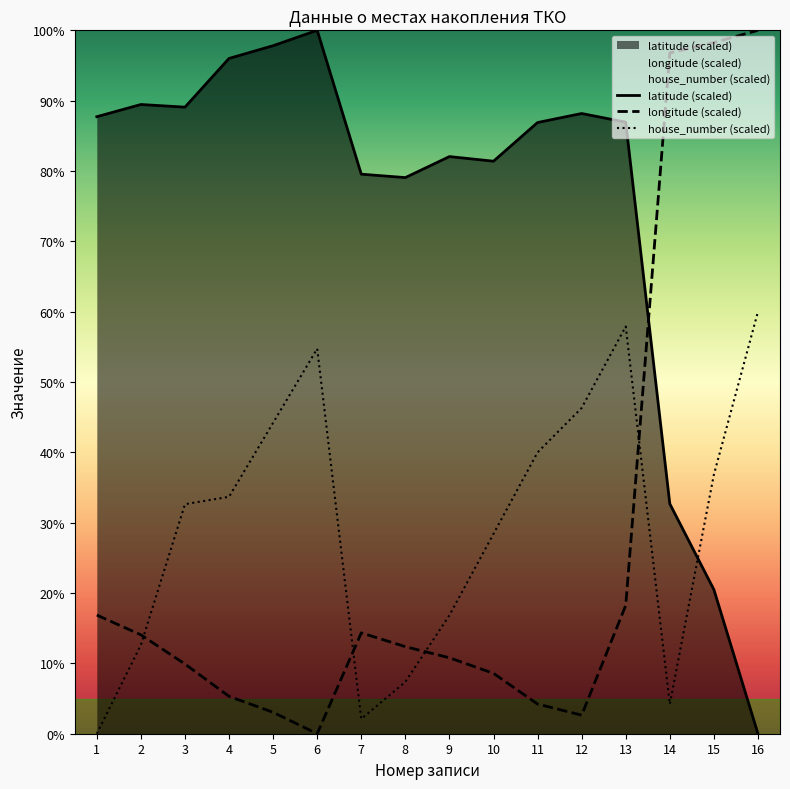

Reading right to left, extract all data points from this chart.

house_number: 16=60.0	15=36.8	14=4.2	13=57.9	12=46.3	11=40.0	10=28.4	9=16.8	8=7.4	7=2.1	6=54.7	5=44.2	4=33.7	3=32.6	2=12.6	1=0.0
latitude: 16=0.0	15=20.5	14=32.7	13=86.9	12=88.2	11=86.9	10=81.4	9=82.1	8=79.1	7=79.5	6=100.0	5=97.8	4=96.0	3=89.1	2=89.5	1=87.7
longitude: 16=100.0	15=98.3	14=96.8	13=18.2	12=2.6	11=4.2	10=8.6	9=10.8	8=12.4	7=14.3	6=0.0	5=3.0	4=5.3	3=9.9	2=14.1	1=16.9